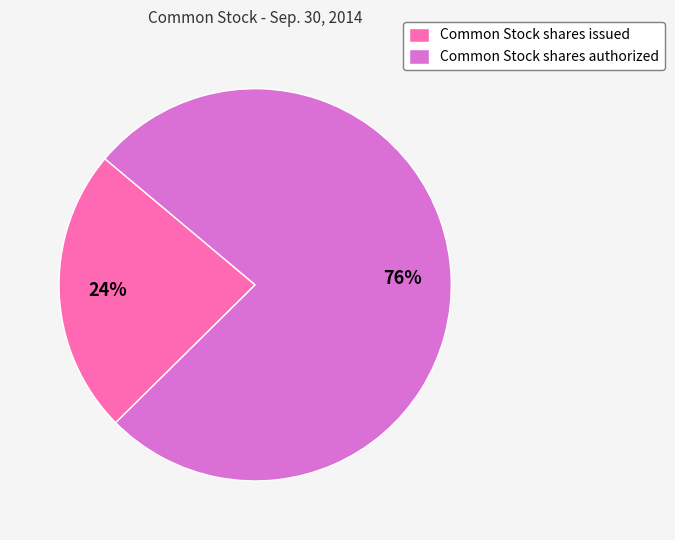

Which category has the biggest portion of the pie?

Common Stock shares authorized